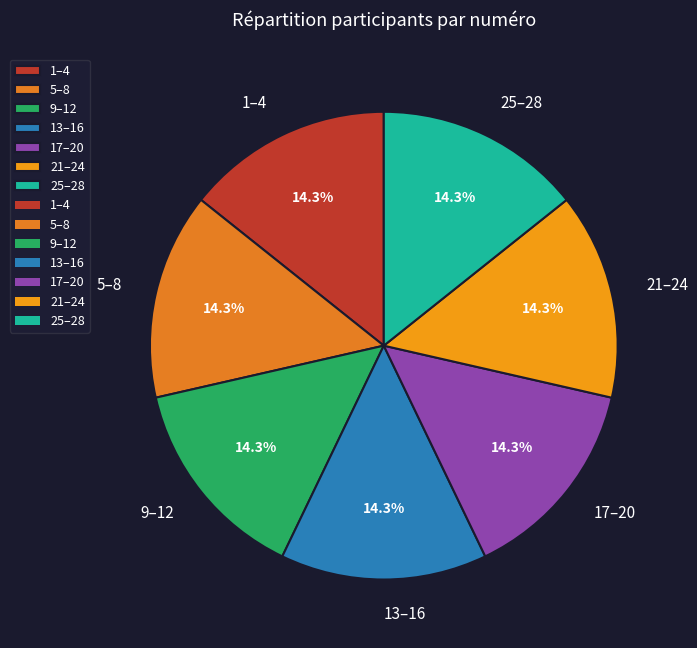

How much of the chart is everything except 21–24?

85.7%